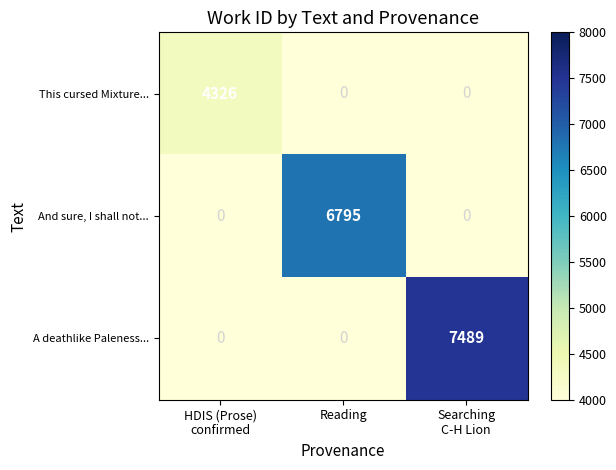

At which category does the chart reach its peak across all series?

Searching
C-H Lion